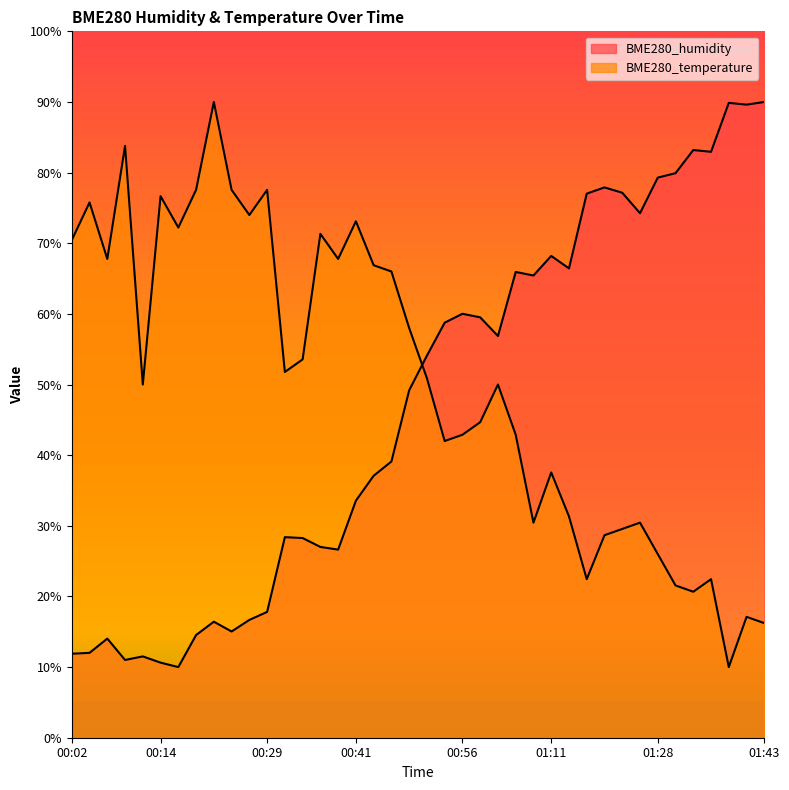

At how many categories does at least one series exceed 11?

40